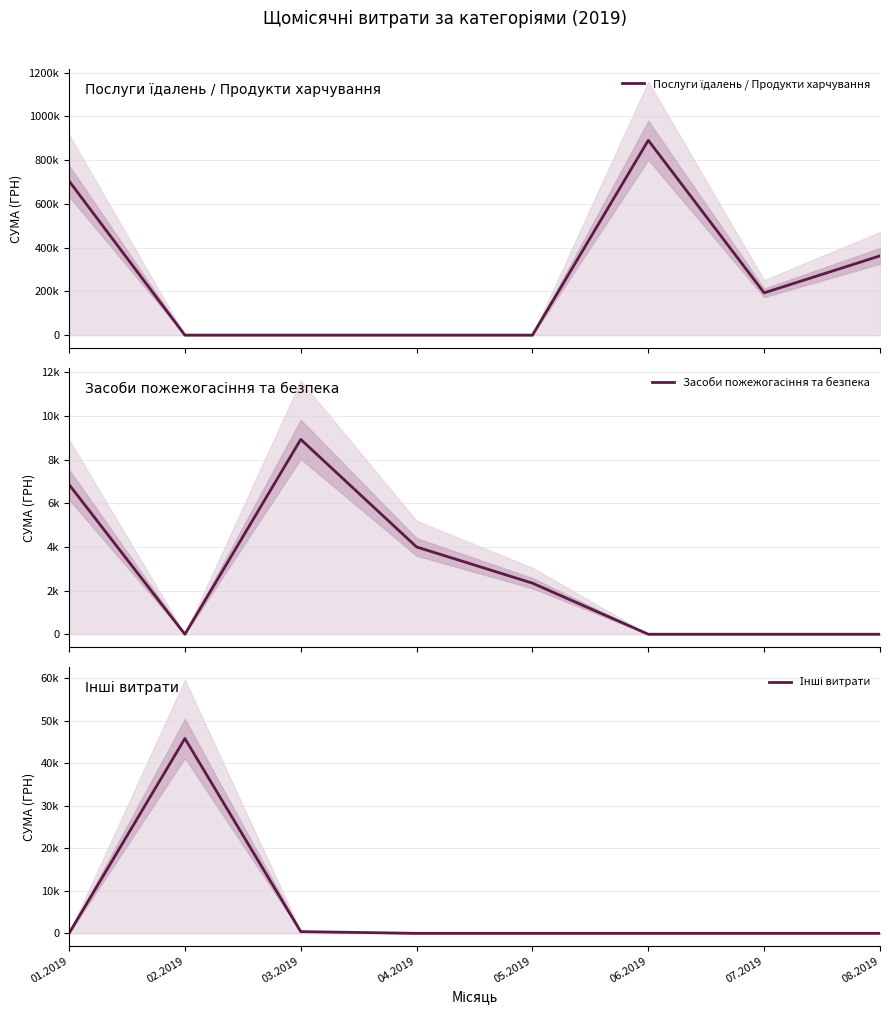

What is the total value across all series at 01.2019?

711768.2